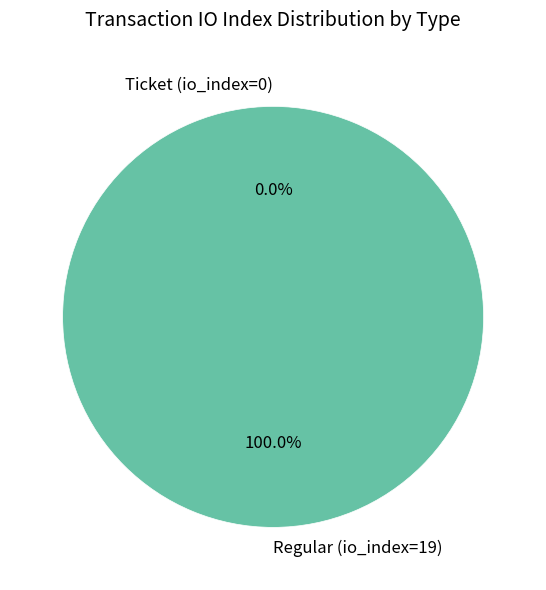

Does any single category account for the majority?

Yes